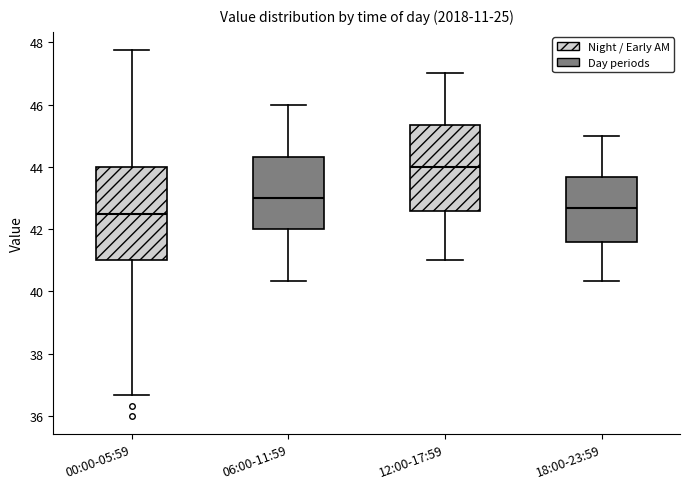

Reading left to right, read every box against the y-axis: the position of its median line, the range the box covers, and the ends of its whiskers. The values are not printed on the chart, so give them approximately, as read against the axis.

00:00-05:59: median 42.6, box 41.0 to 44.0, whiskers 36.6 to 47.8
06:00-11:59: median 43.0, box 42.0 to 44.4, whiskers 40.4 to 46.0
12:00-17:59: median 44.0, box 42.6 to 45.4, whiskers 41.0 to 47.0
18:00-23:59: median 42.6, box 41.6 to 43.6, whiskers 40.4 to 45.0